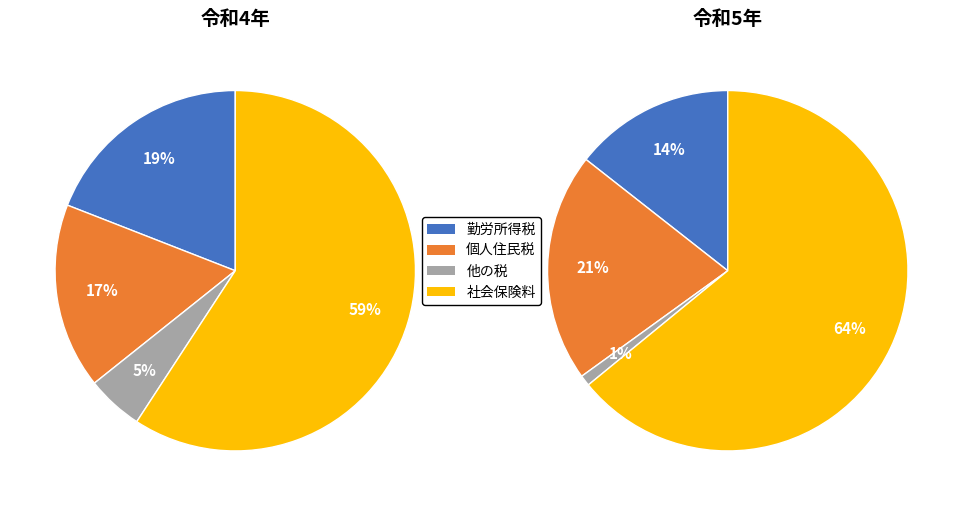

Is the sum of 社会保険料 and 他の税 greater than half?

Yes